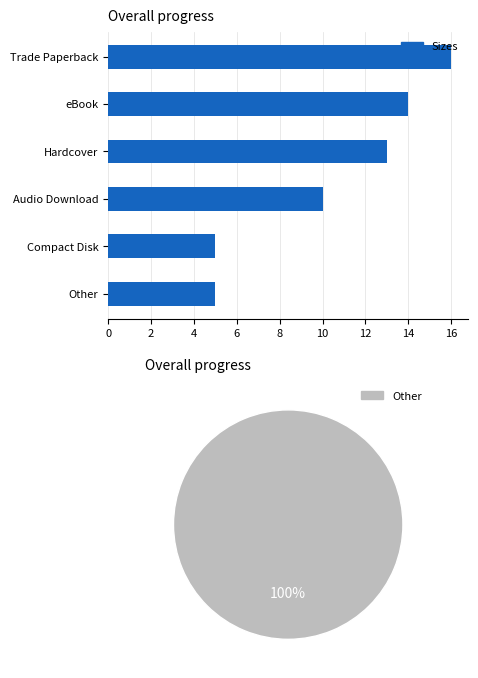

What is the average value?

10